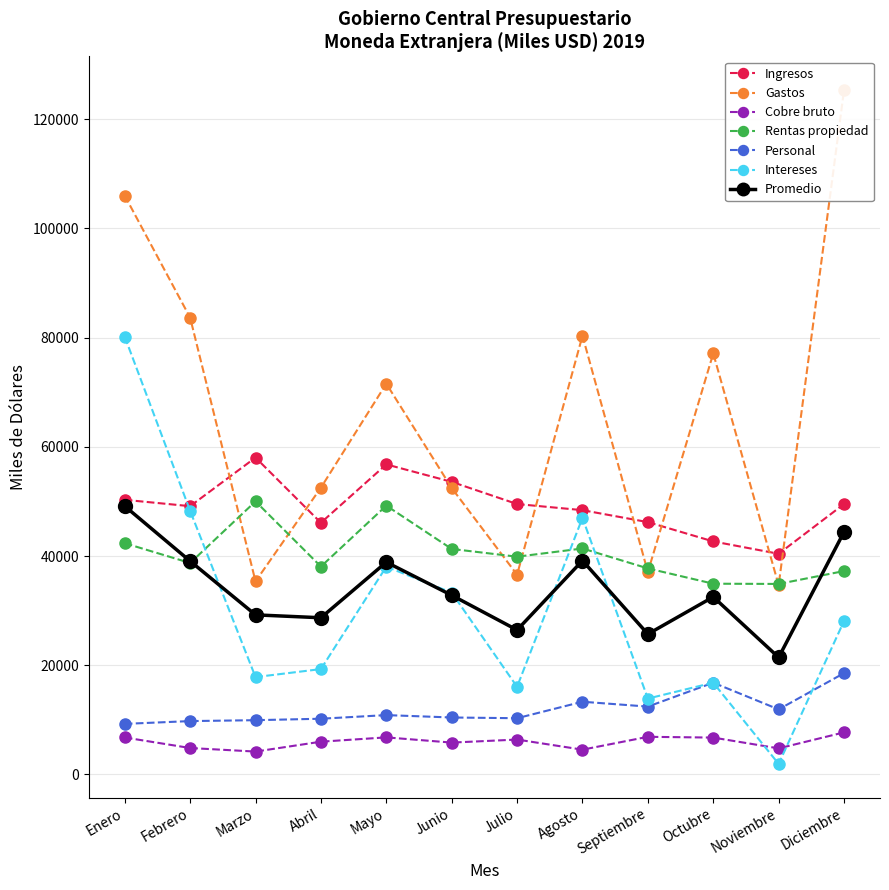

Which series has the largest range (max minus min)?

2do Sem (Gastos)